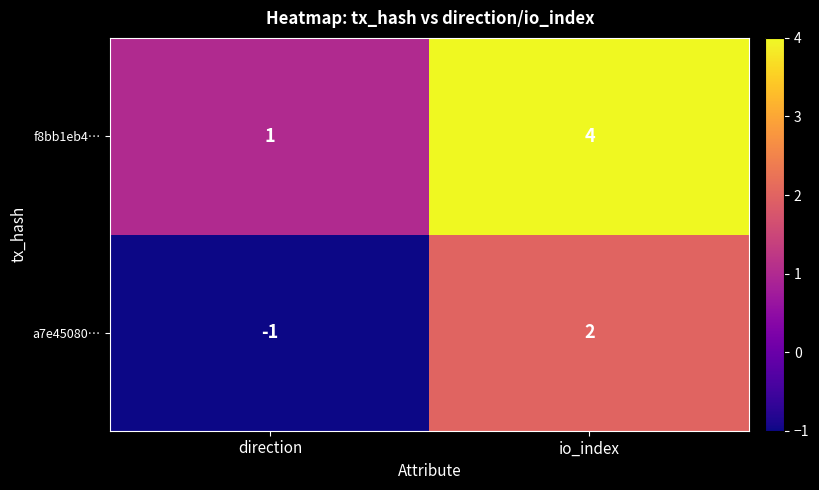

List the labels in order of a7e45080… value, largest first.

io_index, direction